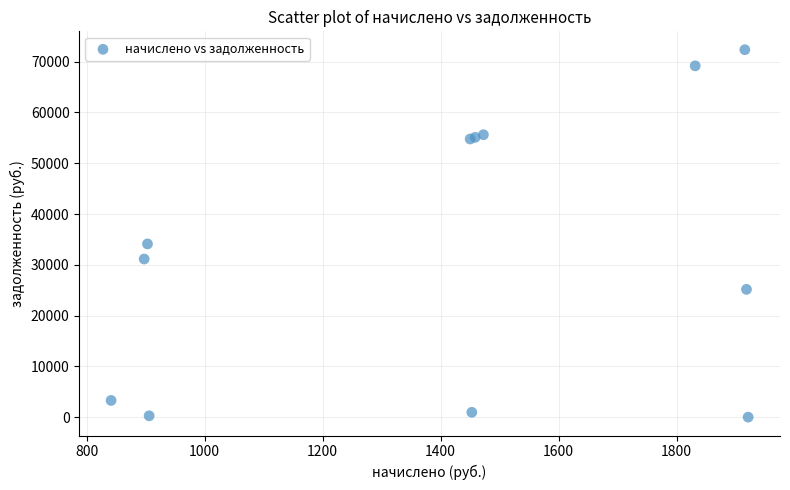

What Y value in the scatter plot is closest to 36183?

34118.2